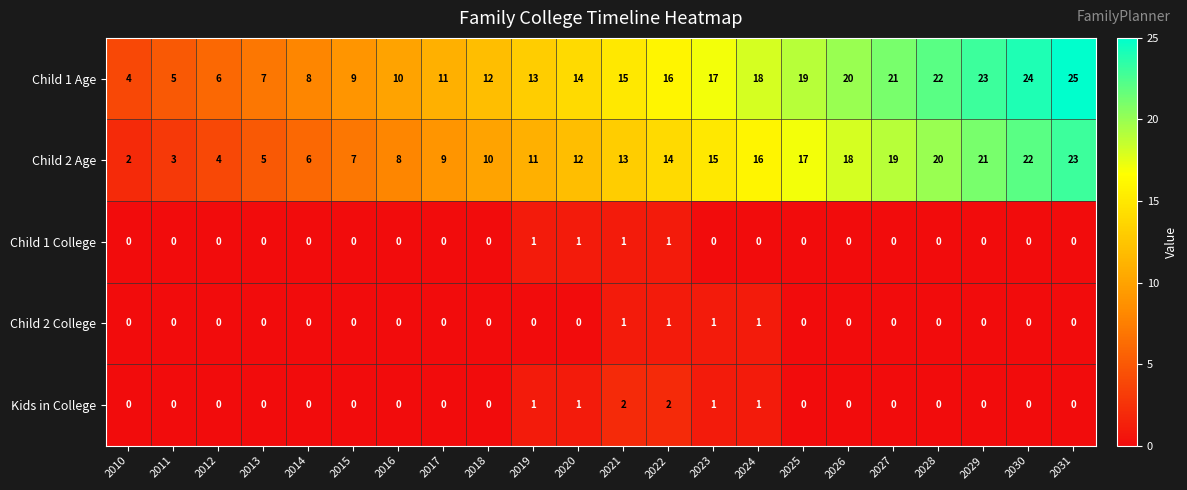

Which series has the largest total across all categories?

Child 1 Age